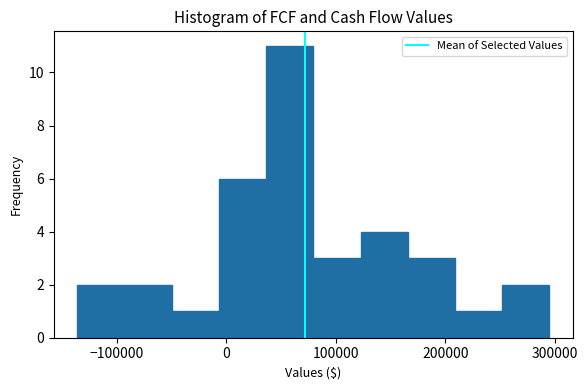

What is the height of the bar covering 80000 to 120000 on the x-axis? Neither the bar edges nor the heights are printed on the chart, so give them approximately, as read against the axes.

3